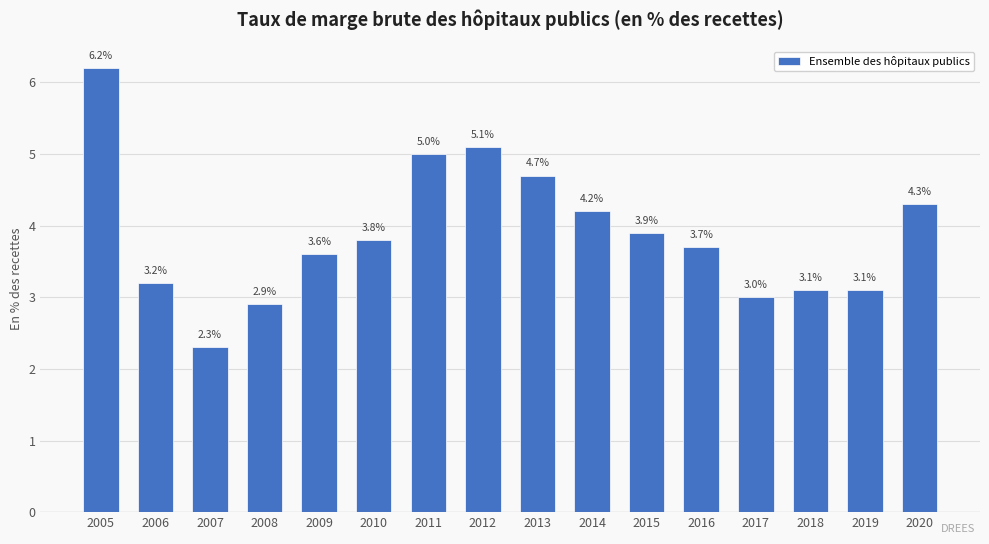

How many values are below 3?

2